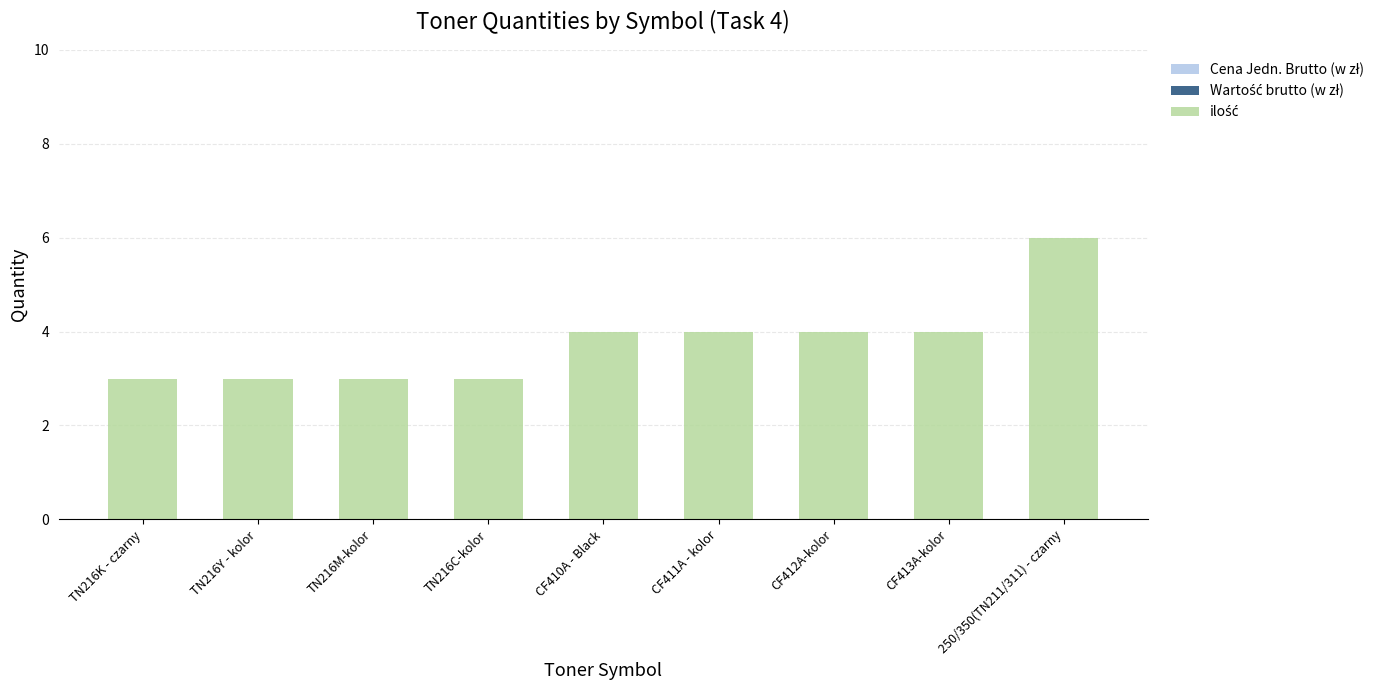

How many data points are less than 4?

4